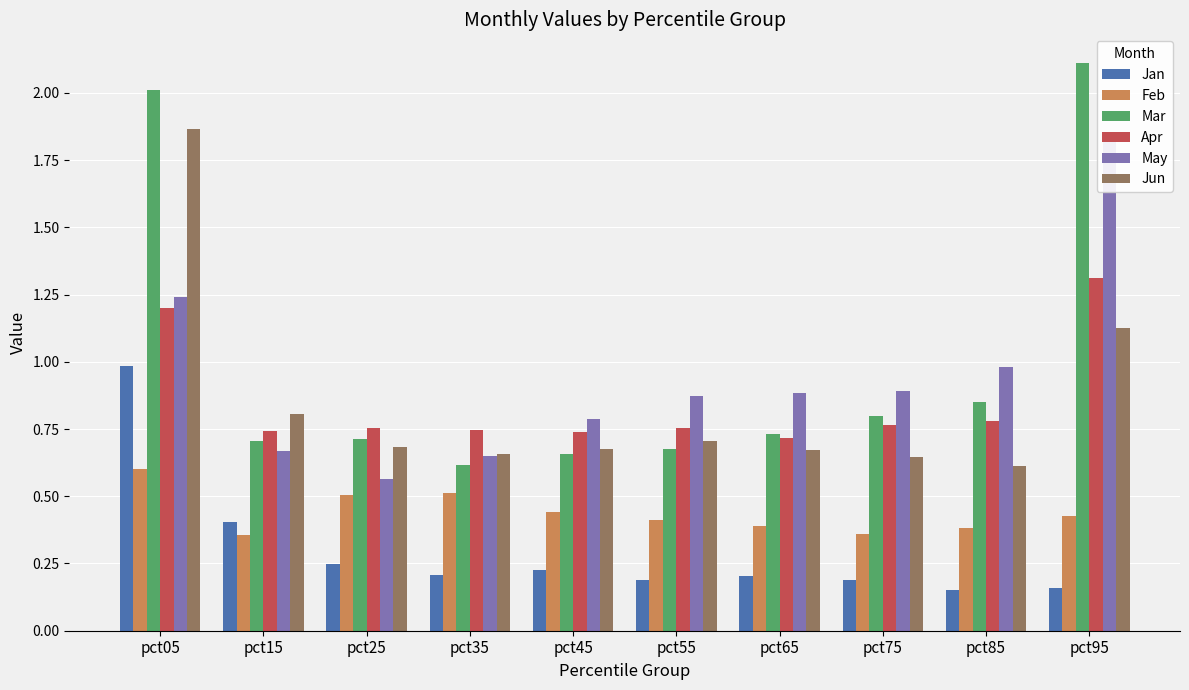

Rank the series at pct05 from lowest to highest value.

Feb, Jan, Apr, May, Jun, Mar